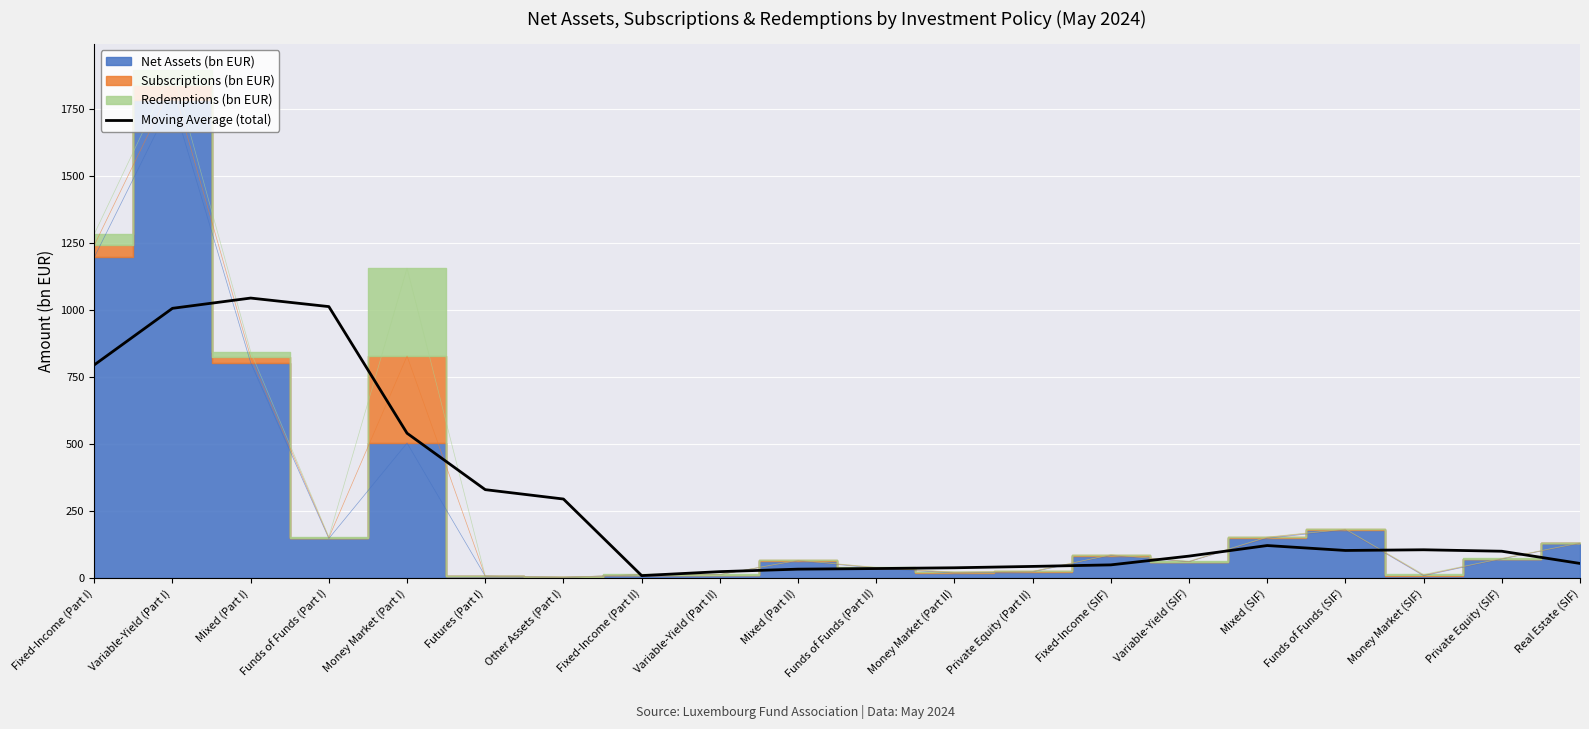

What position from the right is Money Market (SIF)?

3